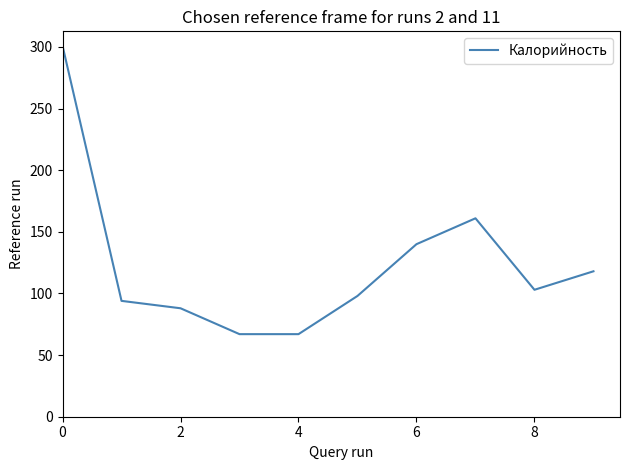

What is the maximum value shown in the chart?

301